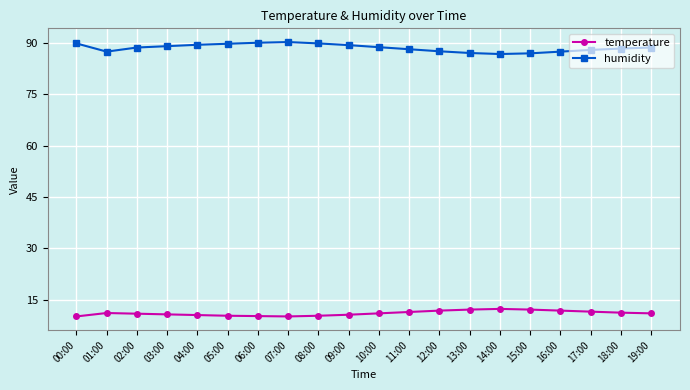

True or false: temperature and humidity intersect in this chart.

False